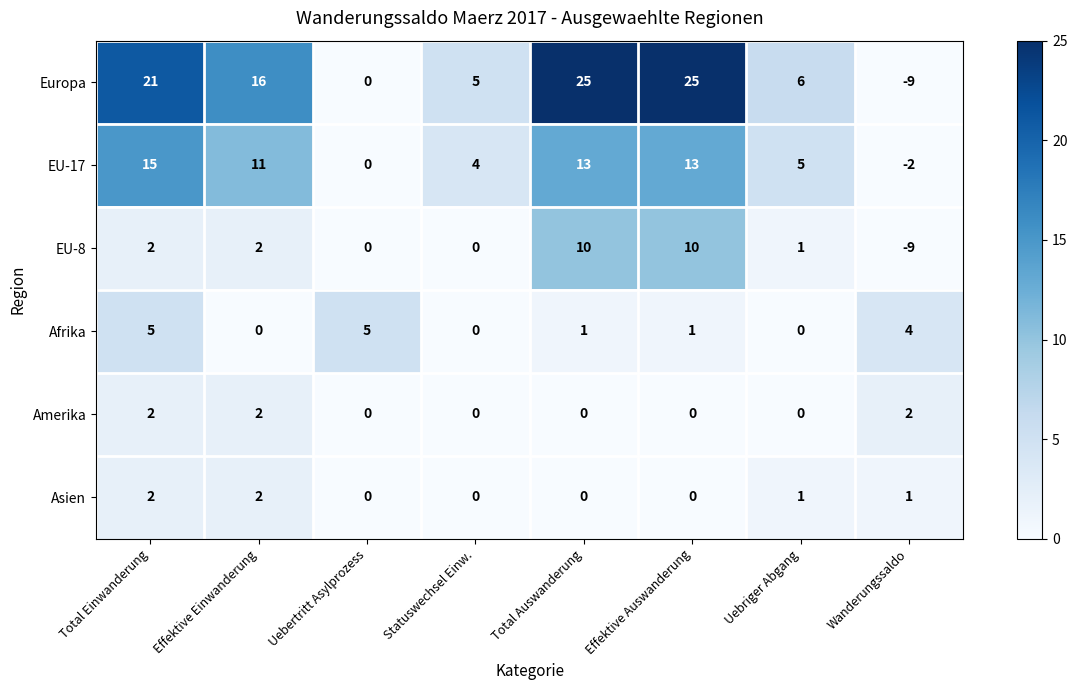

What is the difference between the highest and lowest values at Effektive Einwanderung?

16